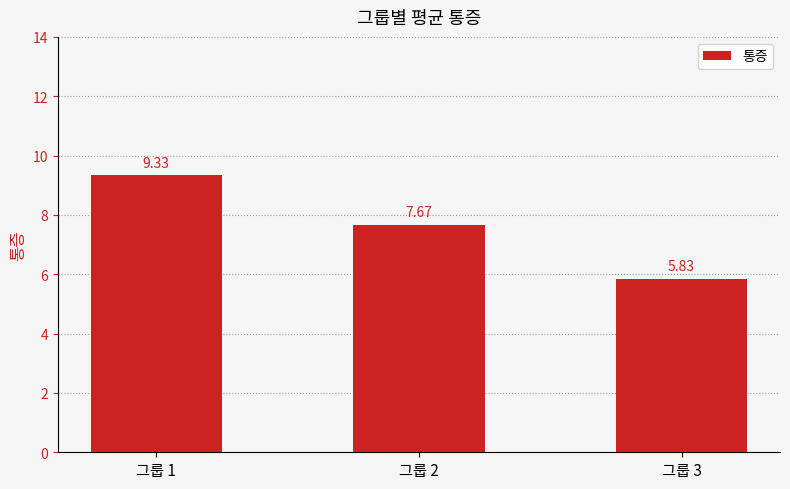

List the labels in order of value, smallest first.

그룹 3, 그룹 2, 그룹 1